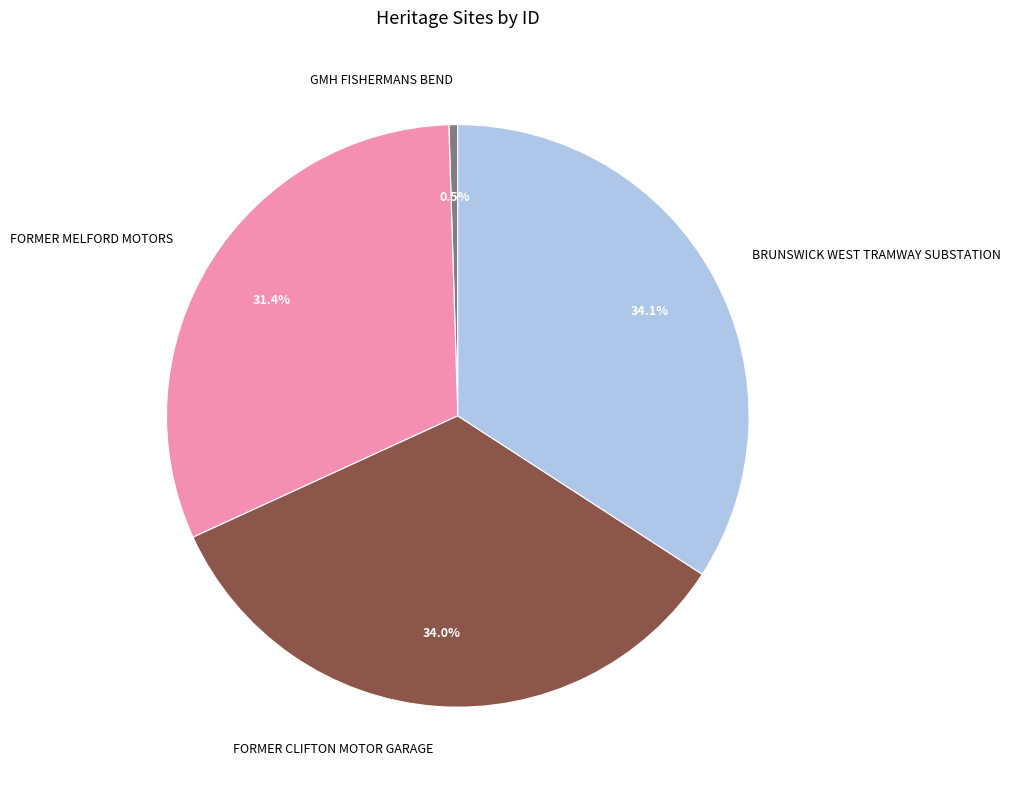

Which has a higher value, FORMER CLIFTON MOTOR GARAGE or GMH FISHERMANS BEND?

FORMER CLIFTON MOTOR GARAGE